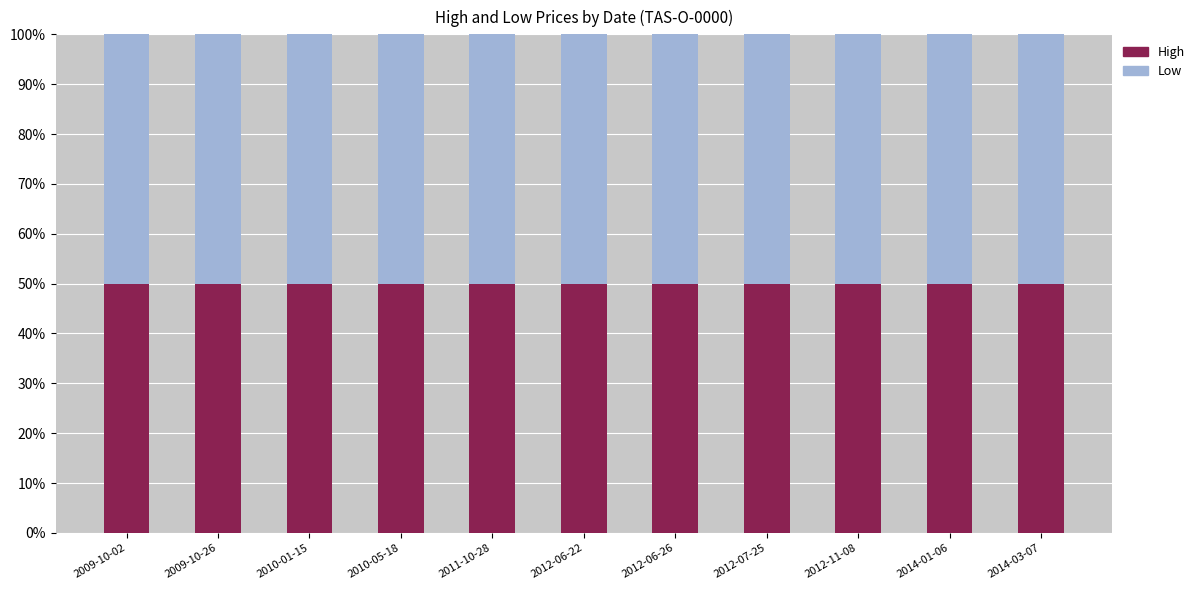

The value of High at 2009-10-02 is 1500. True or false?

True